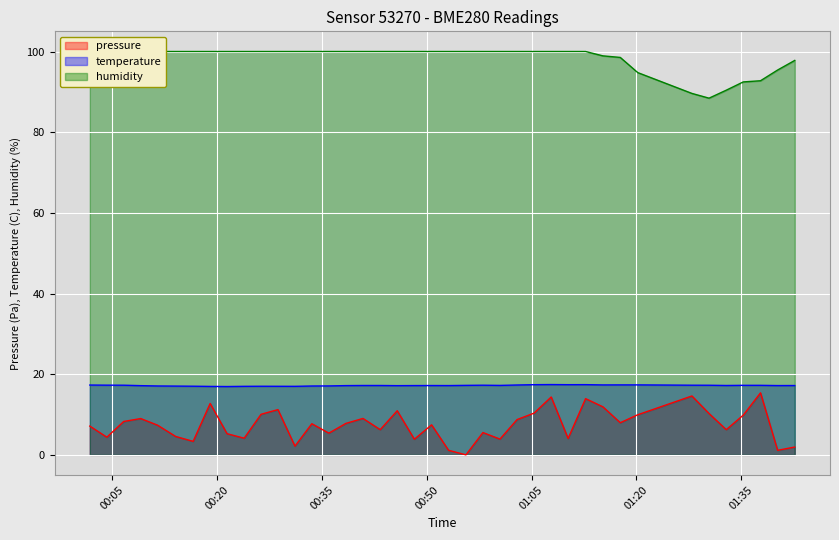

True or false: pressure and humidity intersect in this chart.

False